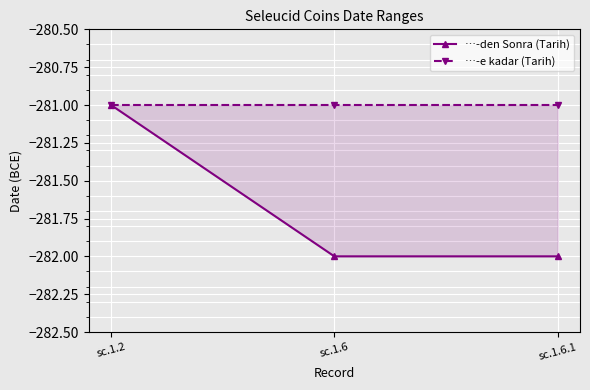

How many lines are shown in the chart?

2